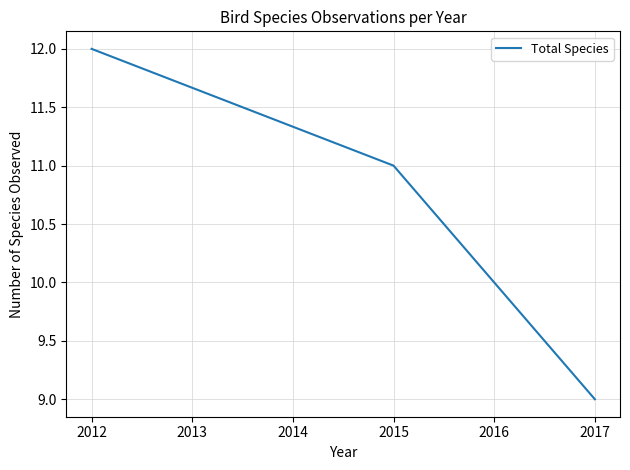

Count the values in the range 10 to 12.

3